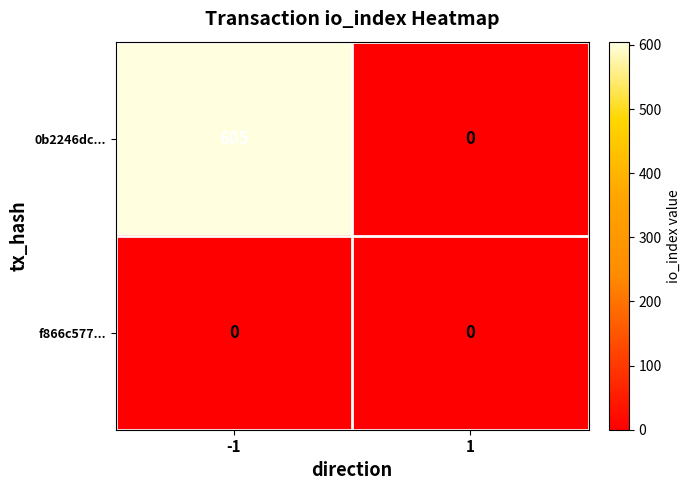

Rank the series by their maximum value, from lowest to highest.

f866c577..., 0b2246dc...